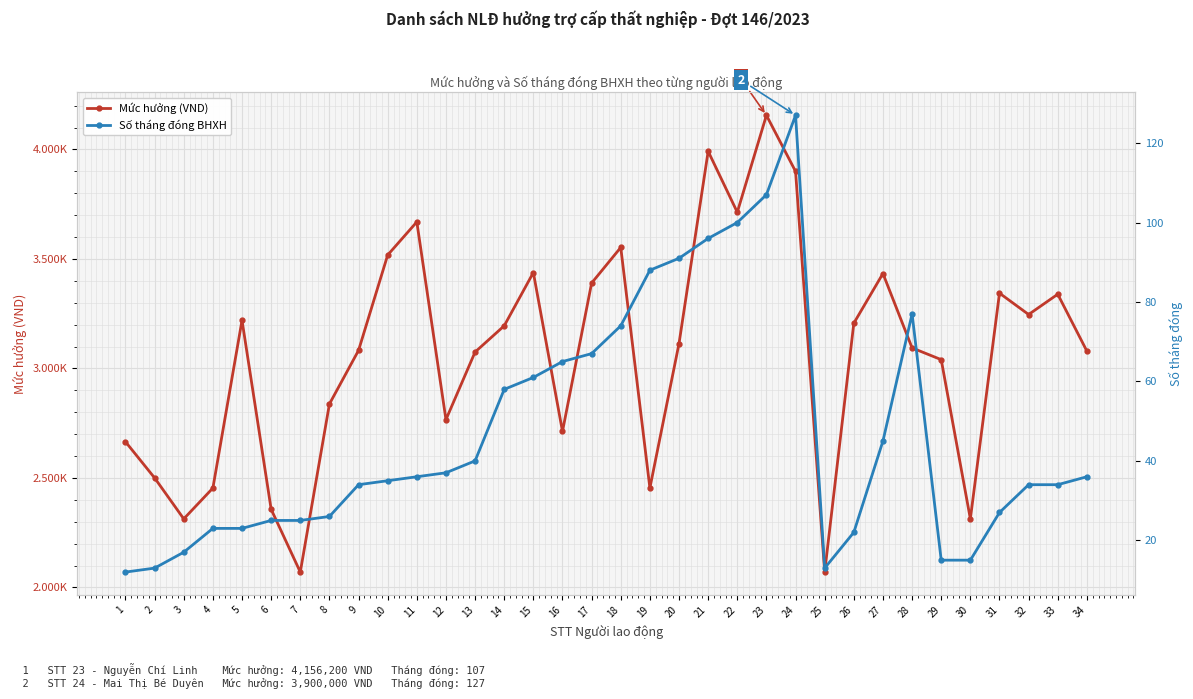

What is the difference between the Mức hưởng (VND) values at 26 and 20?

92560